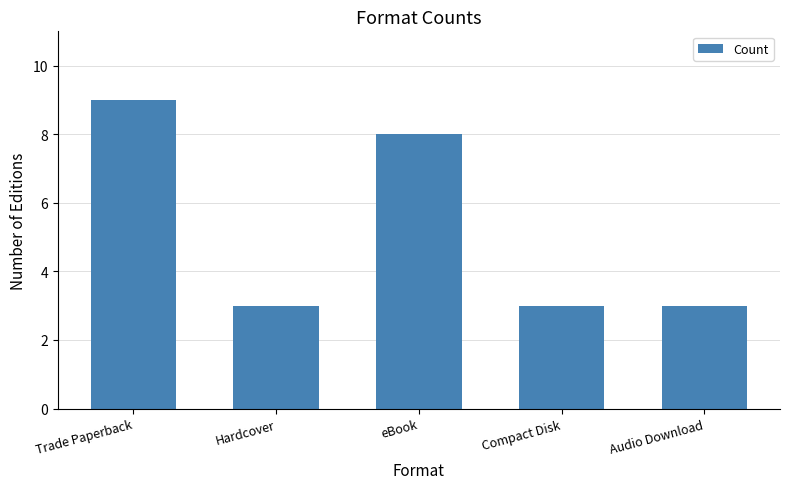

What is the value of the 2nd bar from the left?

3